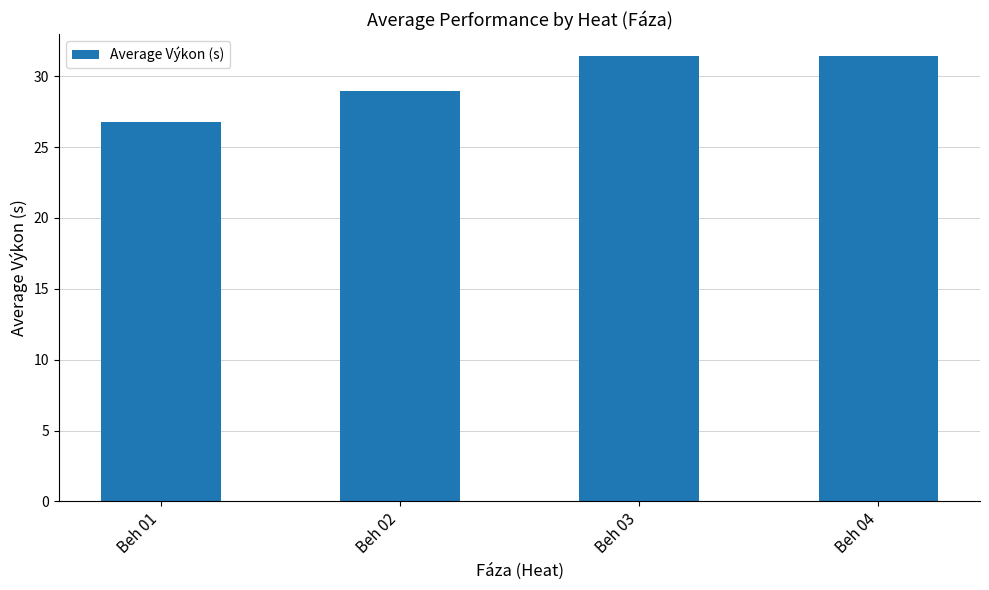

The chart shows a value of 31.4 at Beh 04. True or false?

True